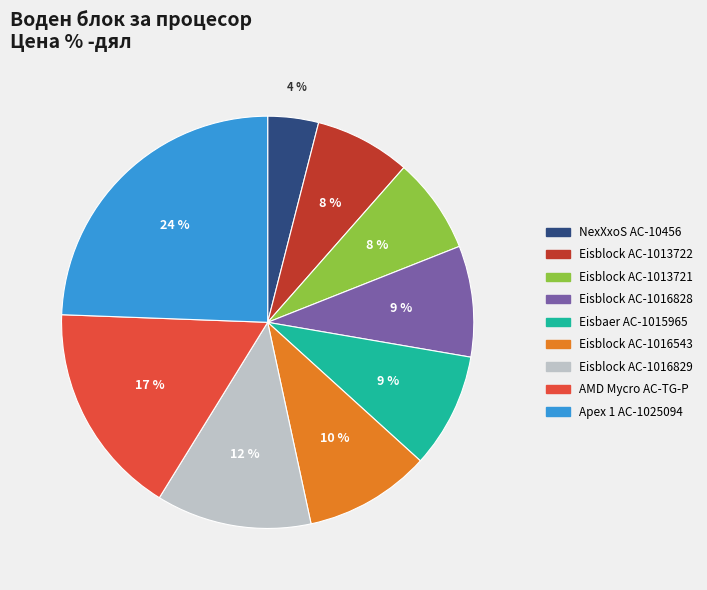

What is the ratio of the value at NexXxoS AC-10456 to the value at Eisblock AC-1016829?

0.3